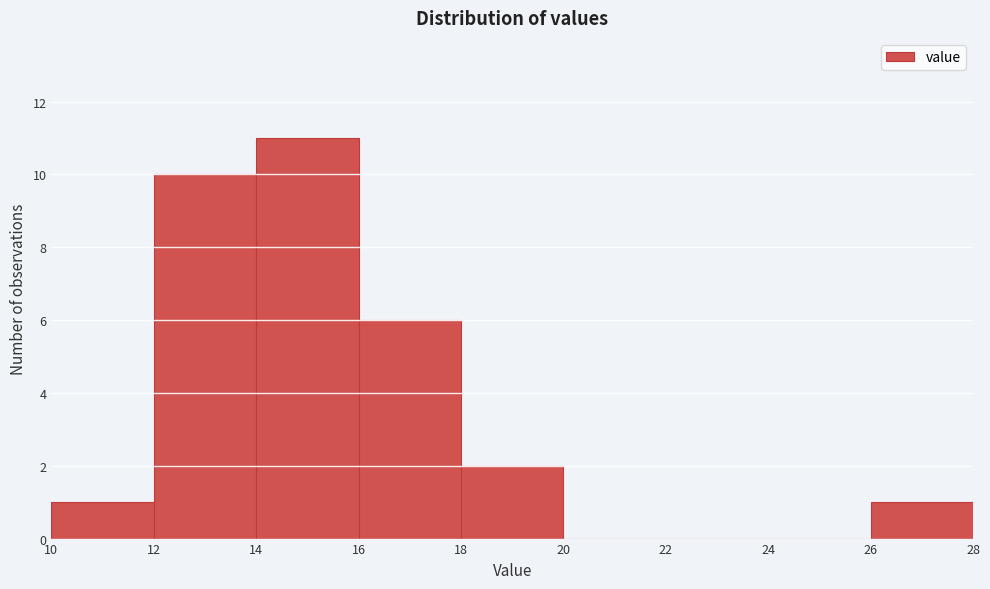

Reading left to right, list every bar in this chart as the range it spans on the x-axis followed by its height. The values are not printed on the chart, so give them approximately, as read against the axis.

10 to 12: 1
12 to 14: 10
14 to 16: 11
16 to 18: 6
18 to 20: 2
20 to 22: 0
22 to 24: 0
24 to 26: 0
26 to 28: 1